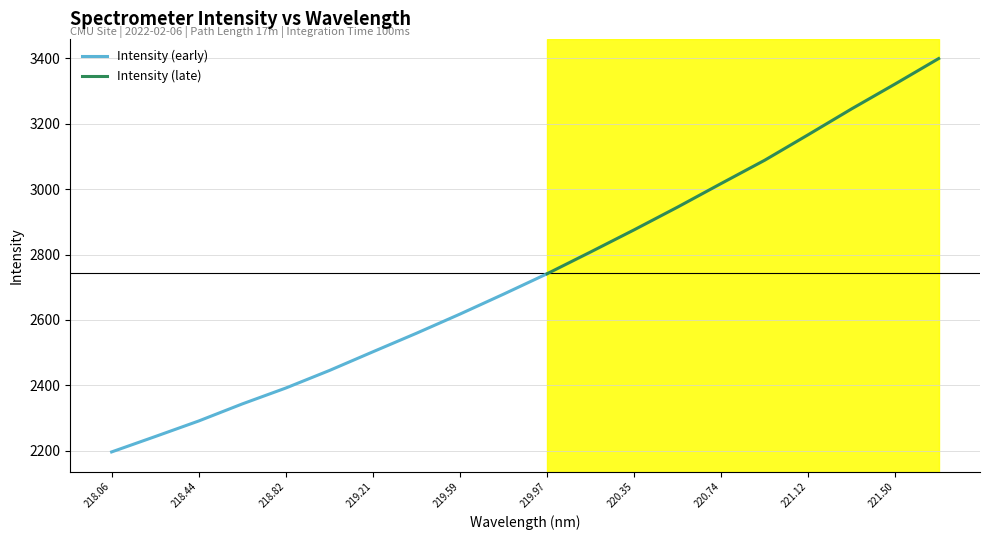

The value at 219.9712 is 1838.5. True or false?

False